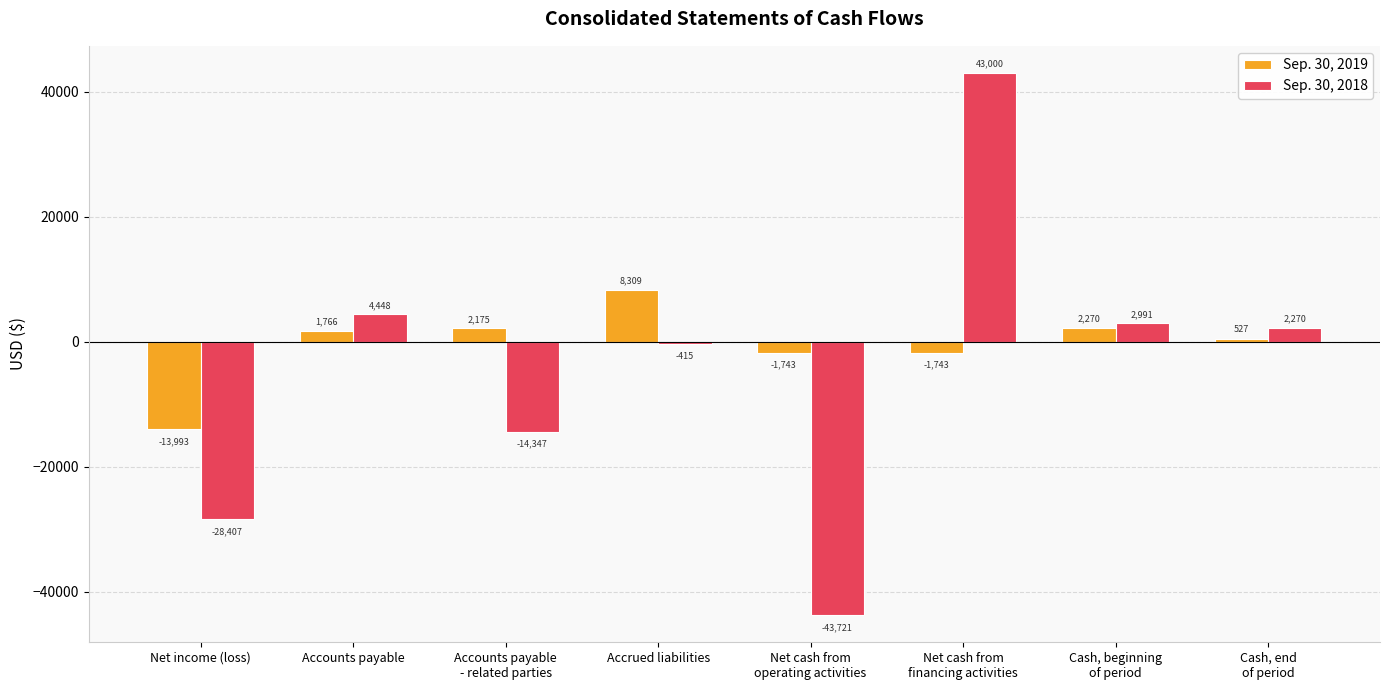

Which series has the largest range (max minus min)?

Sep. 30, 2018